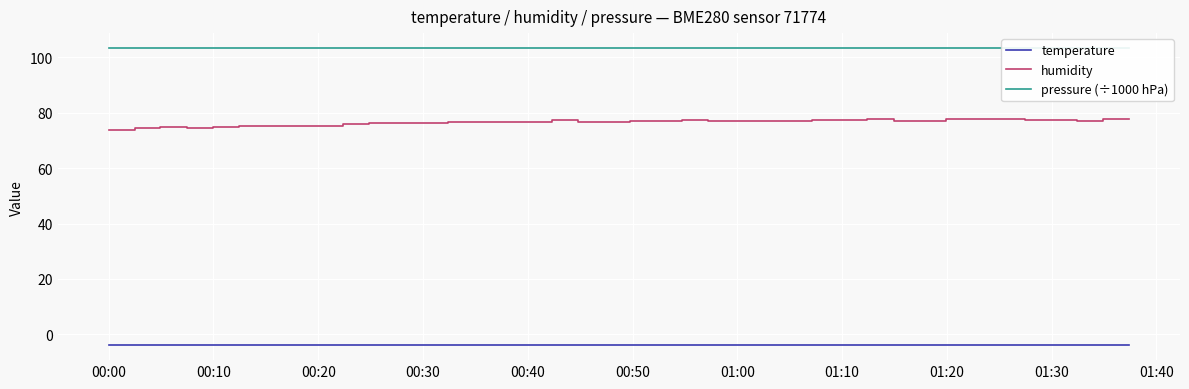

What is the value of the pressure (÷1000 hPa) point at the 17th from the left?

103.3